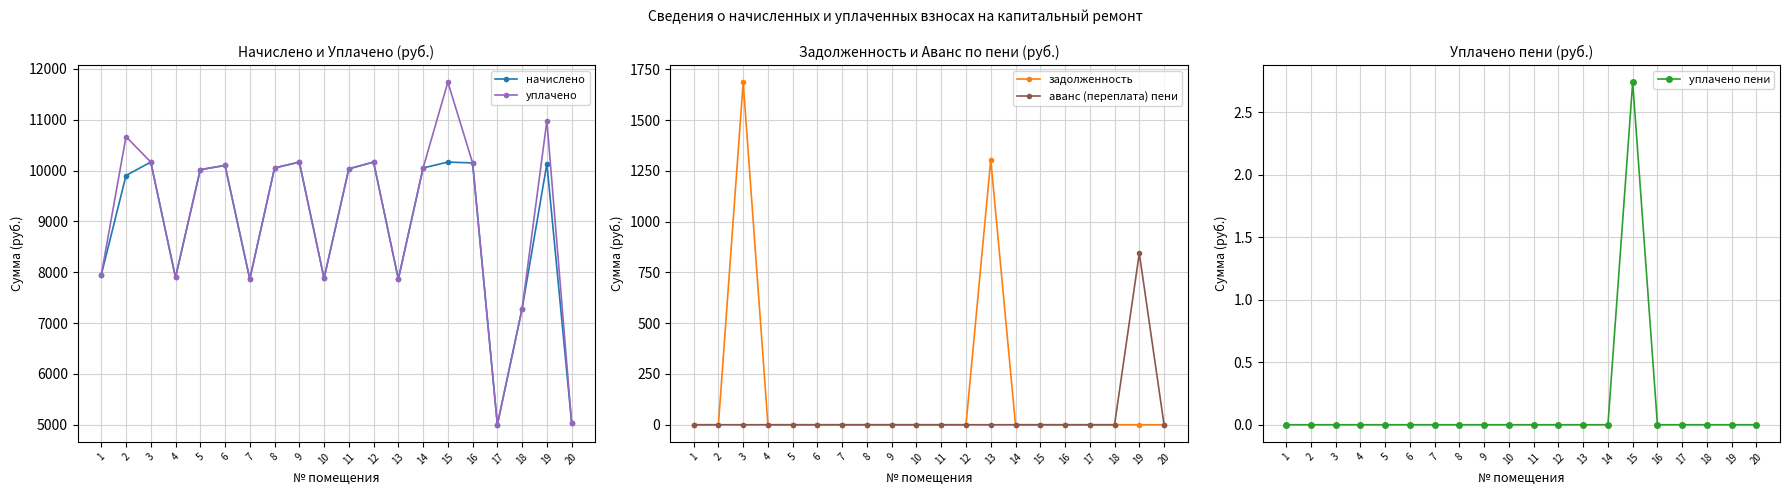

List the labels in order of уплачено value, largest first.

15, 19, 2, 3, 9, 12, 16, 6, 14, 8, 11, 5, 1, 4, 10, 7, 13, 18, 20, 17